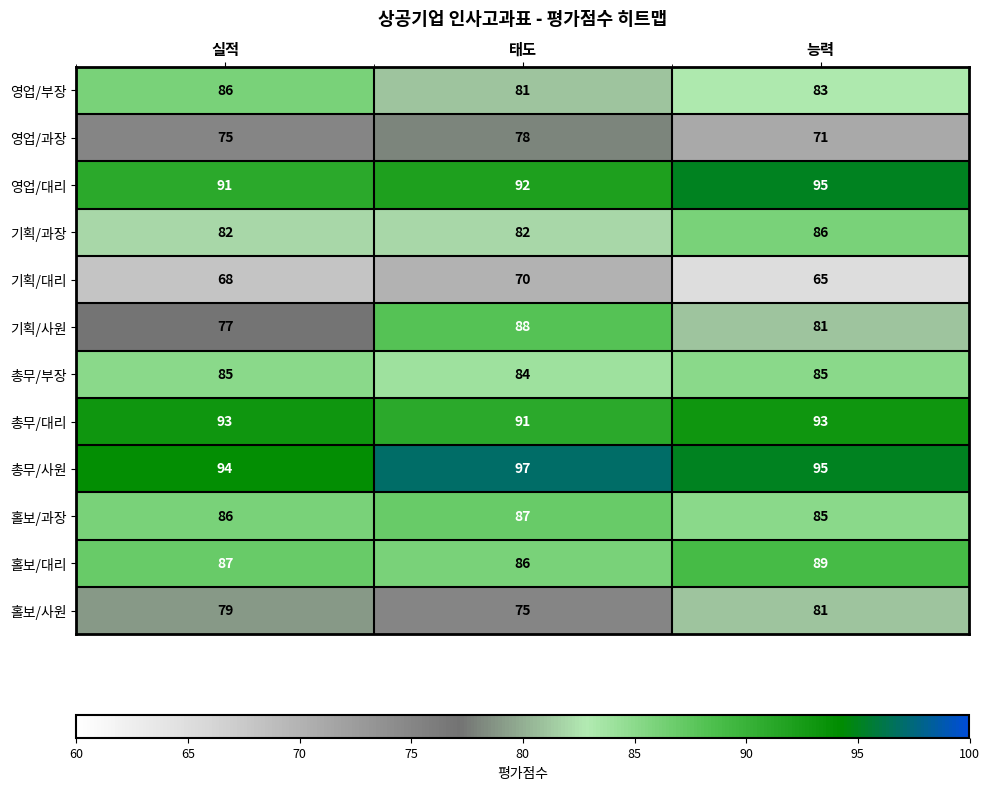

Count the number of data series in this chart.

12